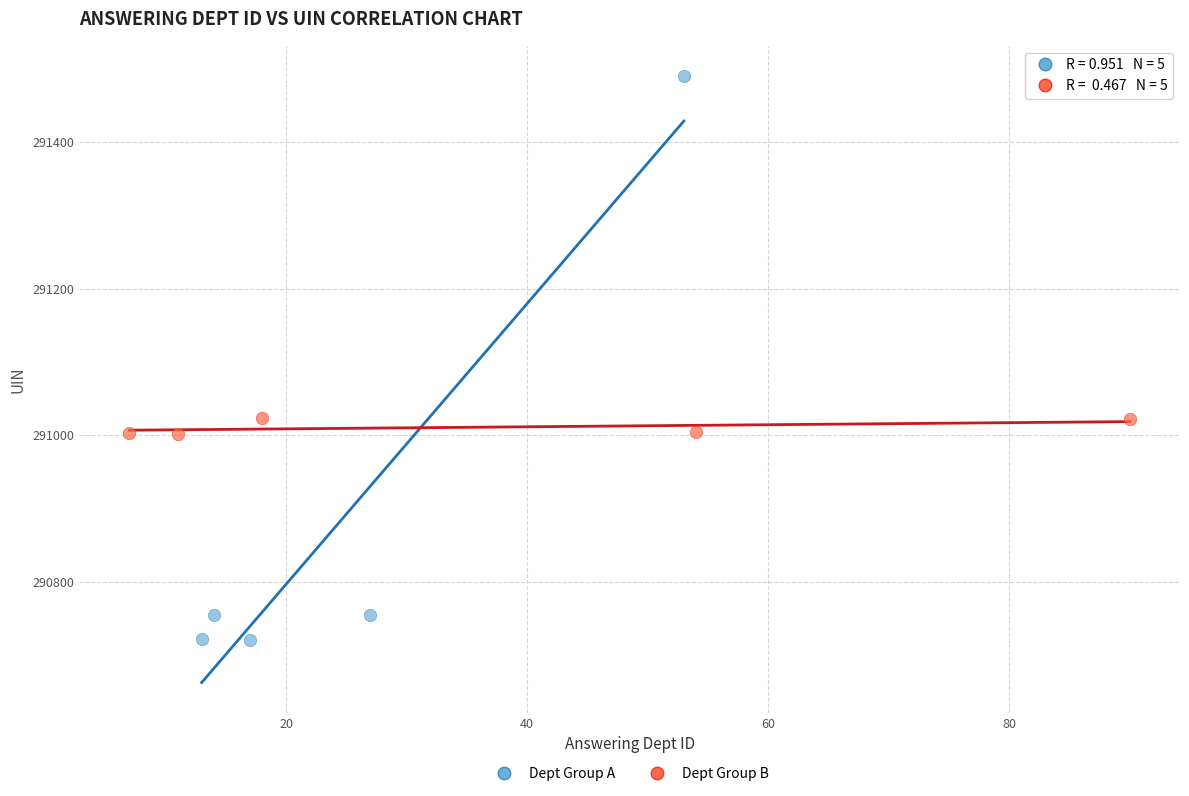

Which series reaches the minimum Y coordinate?

Dept Group A